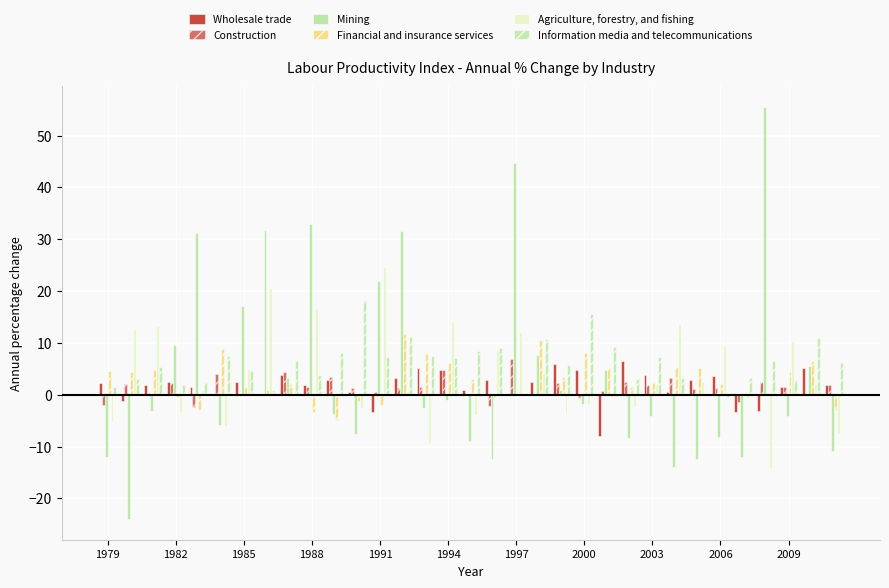

At which label does Construction first exceed 1?

1982